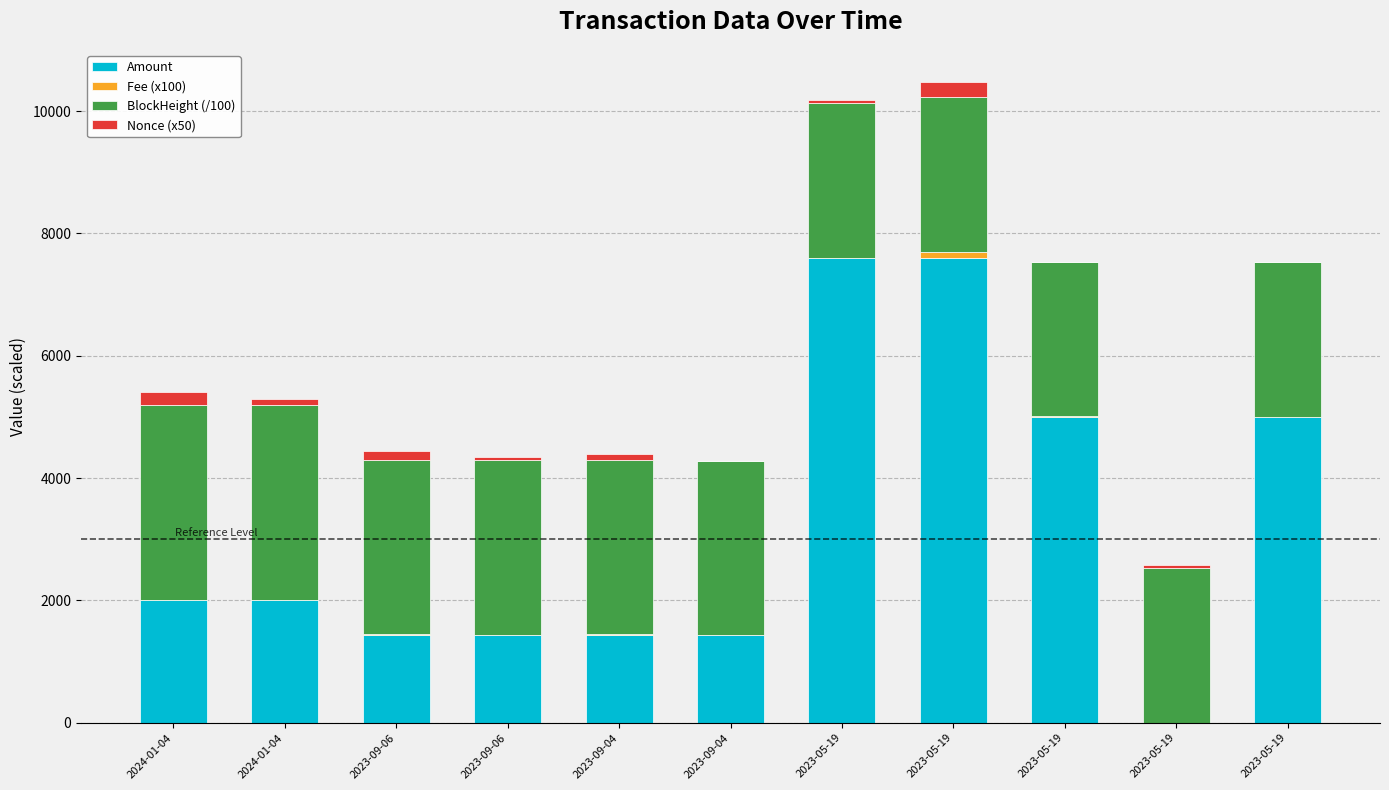

The Nonce (x50) series shows 200.0 at 2024-01-04. True or false?

True